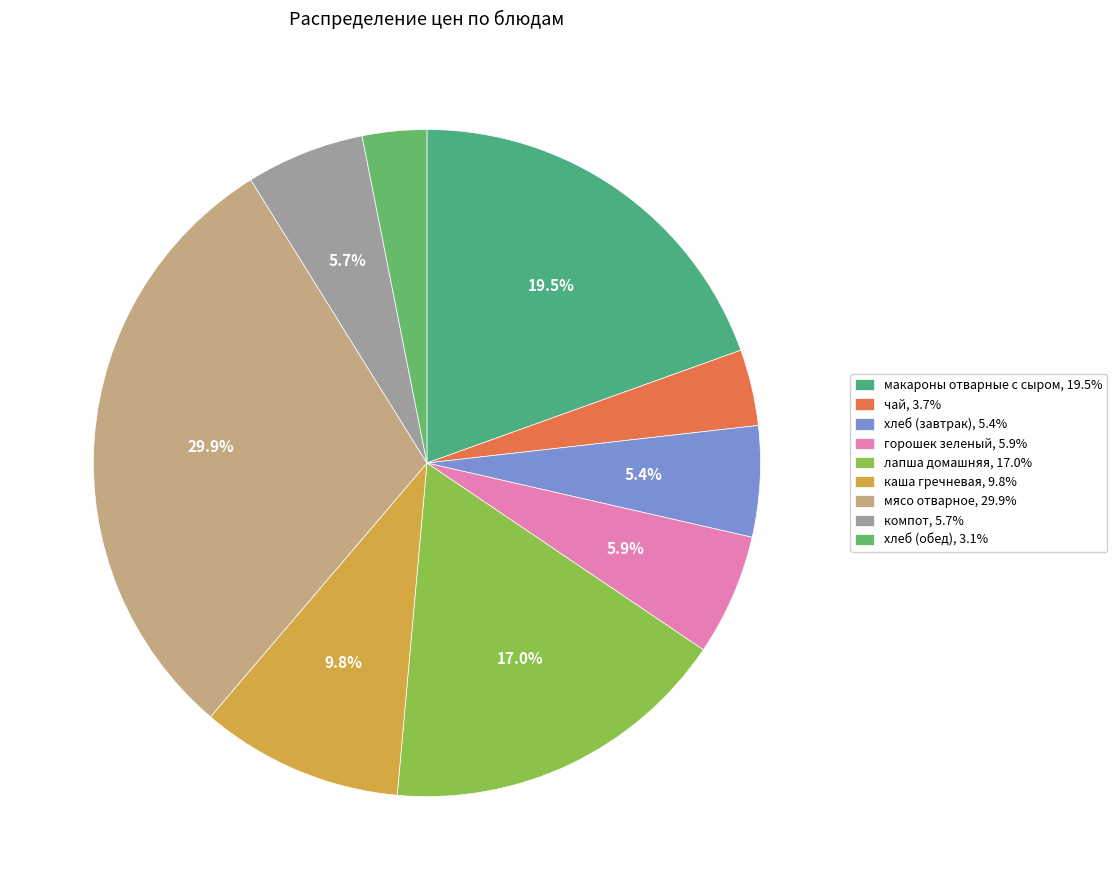

Rank the categories by value from highest to lowest.

мясо отварное, макароны отварные с сыром, лапша домашняя, каша гречневая, горошек зеленый, компот, хлеб (завтрак), чай, хлеб (обед)